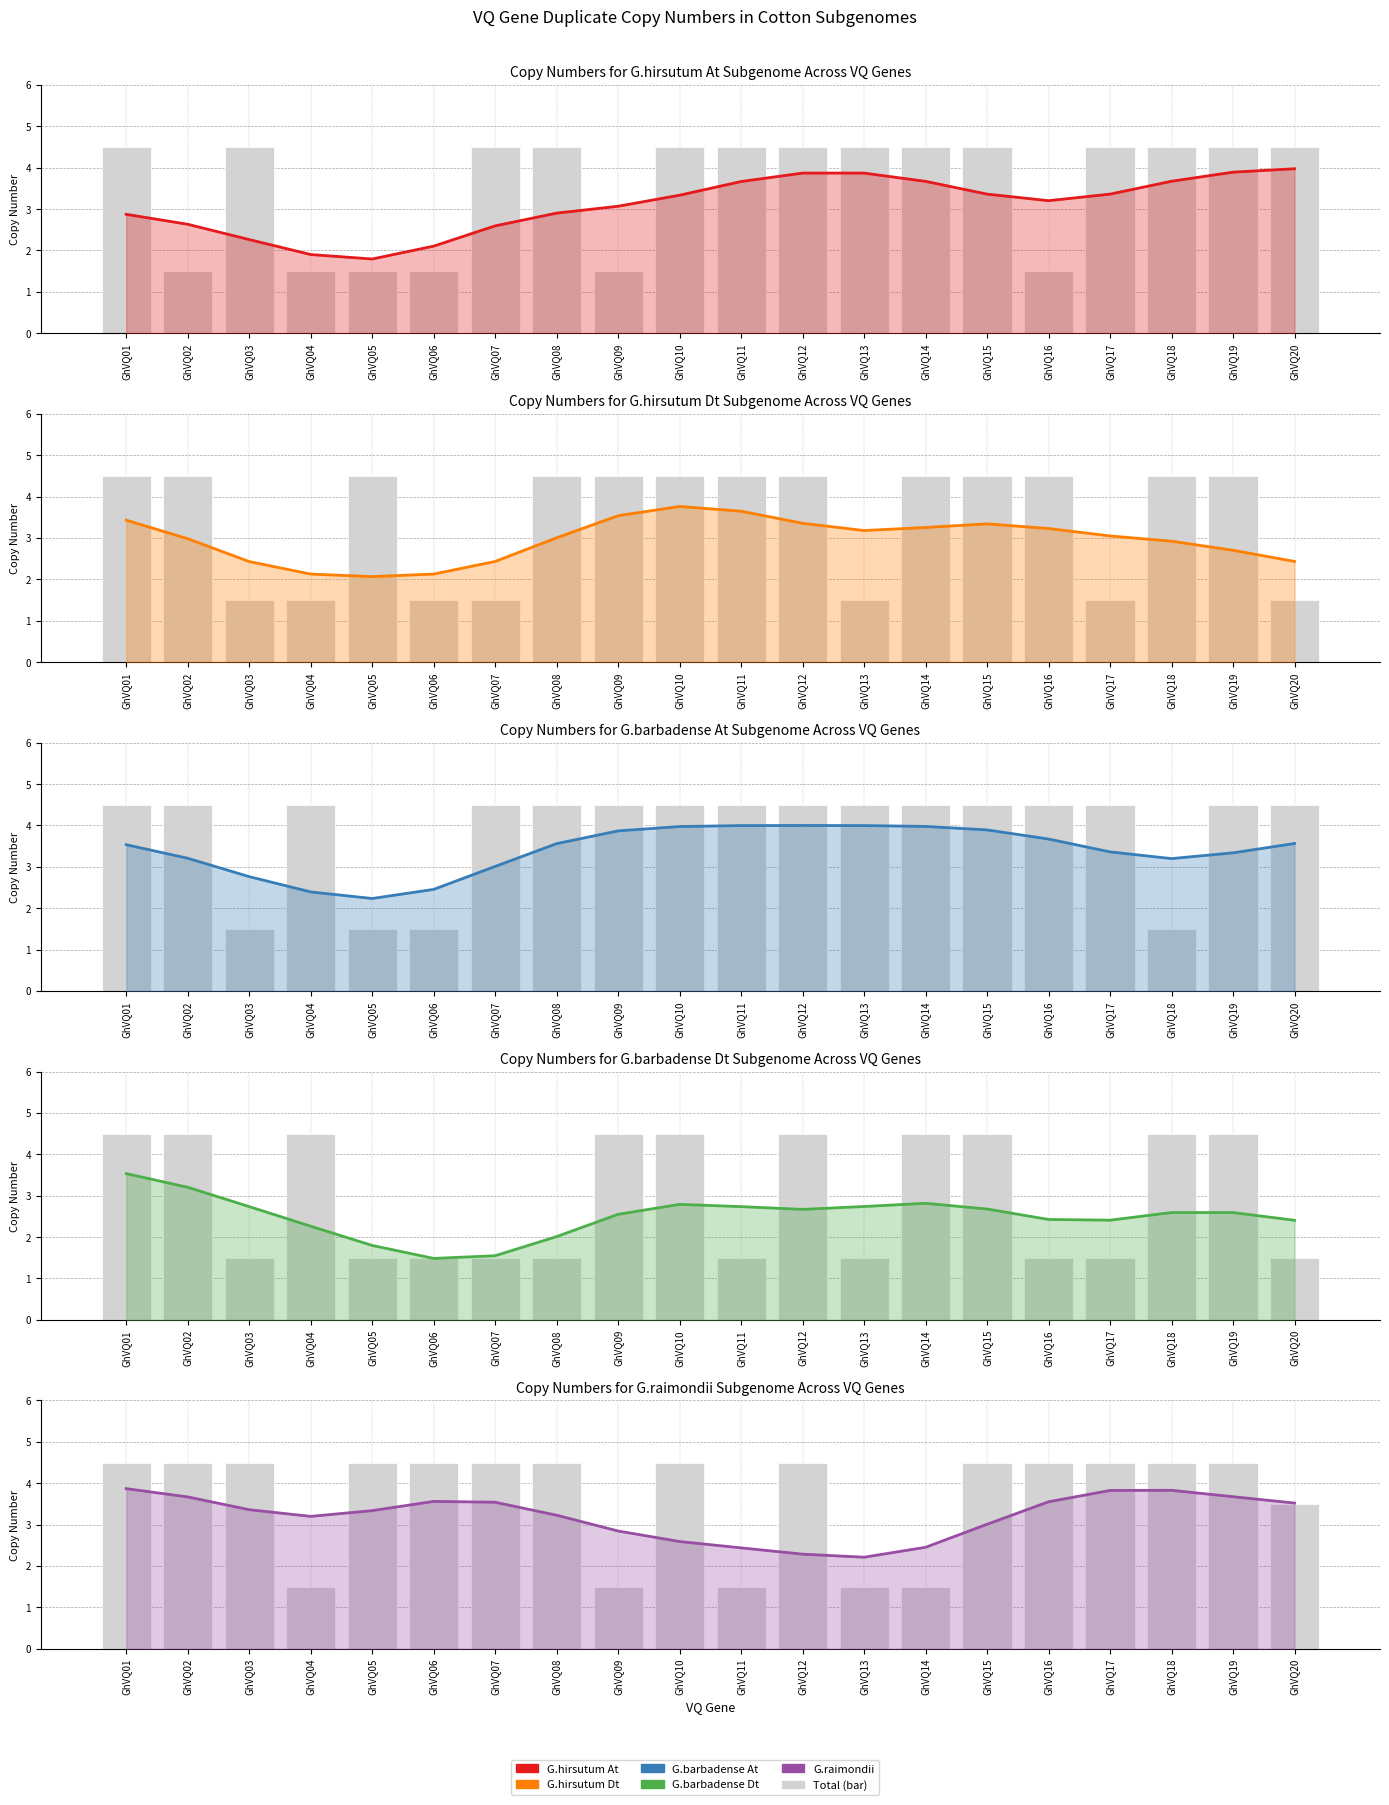

Which series has the widest spread of values?

Total